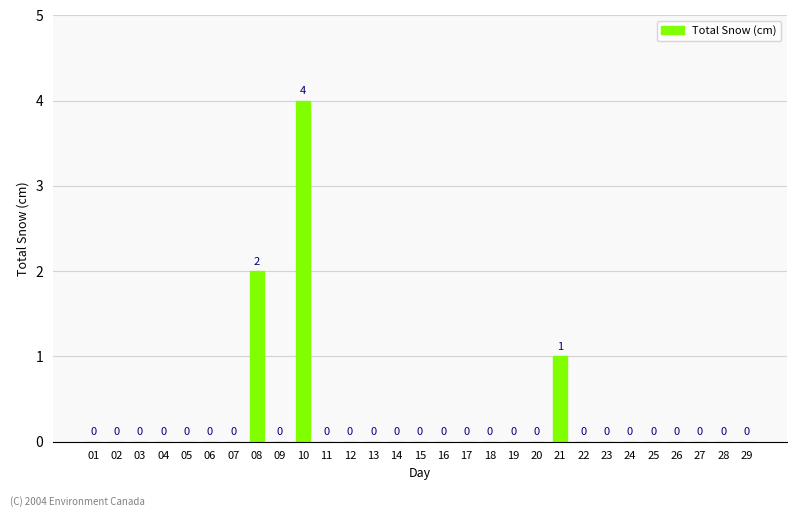

Reading left to right, what are all the values shown in this chart?

01=0	02=0	03=0	04=0	05=0	06=0	07=0	08=2	09=0	10=4	11=0	12=0	13=0	14=0	15=0	16=0	17=0	18=0	19=0	20=0	21=1	22=0	23=0	24=0	25=0	26=0	27=0	28=0	29=0